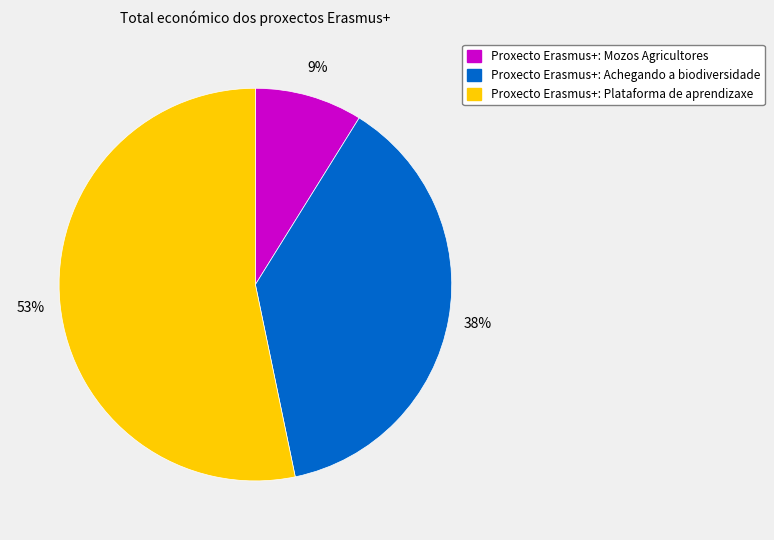

Is it true that Proxecto Erasmus+: Achegando a biodiversidade is 38% of the pie?

True